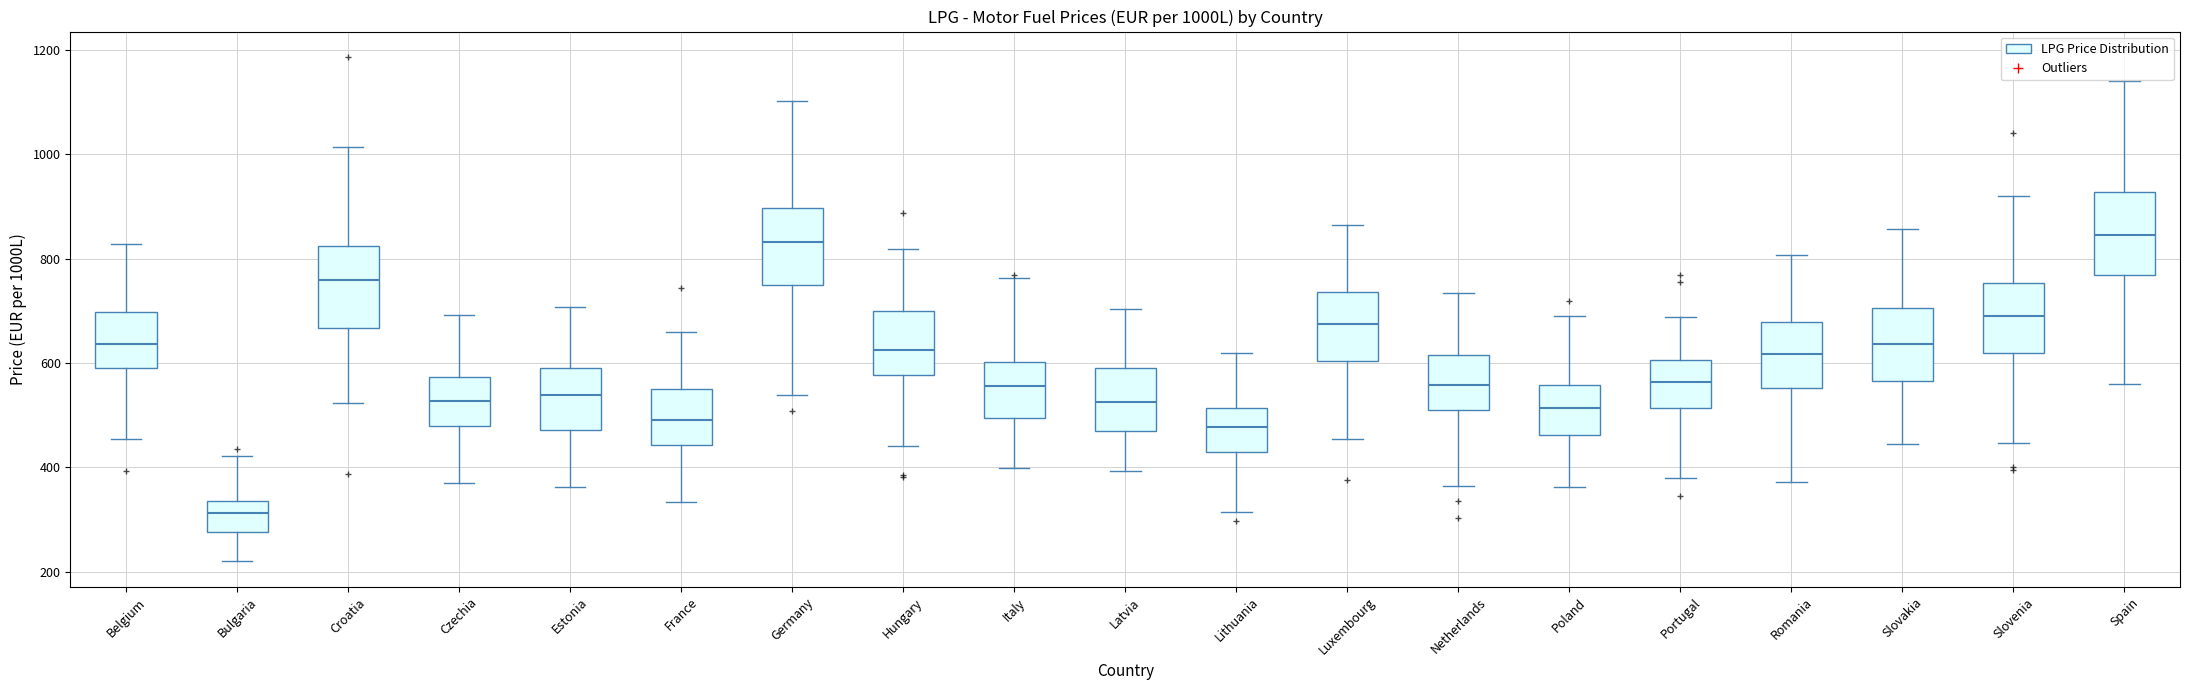

Where does the median line of the box for Slovenia sit on the y-axis? The values are not printed on the chart, so give them approximately, as read against the axis.

700